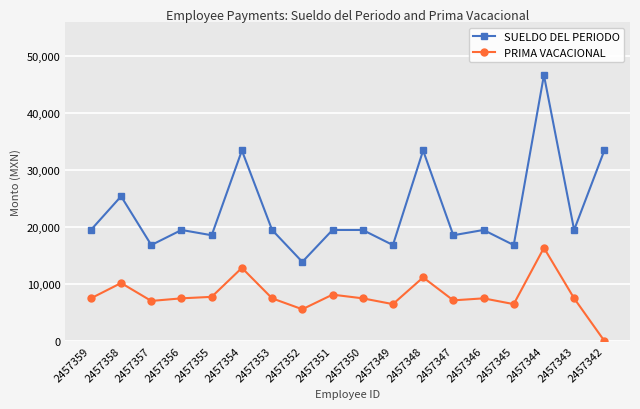

True or false: SUELDO DEL PERIODO and PRIMA VACACIONAL cross at least once.

False